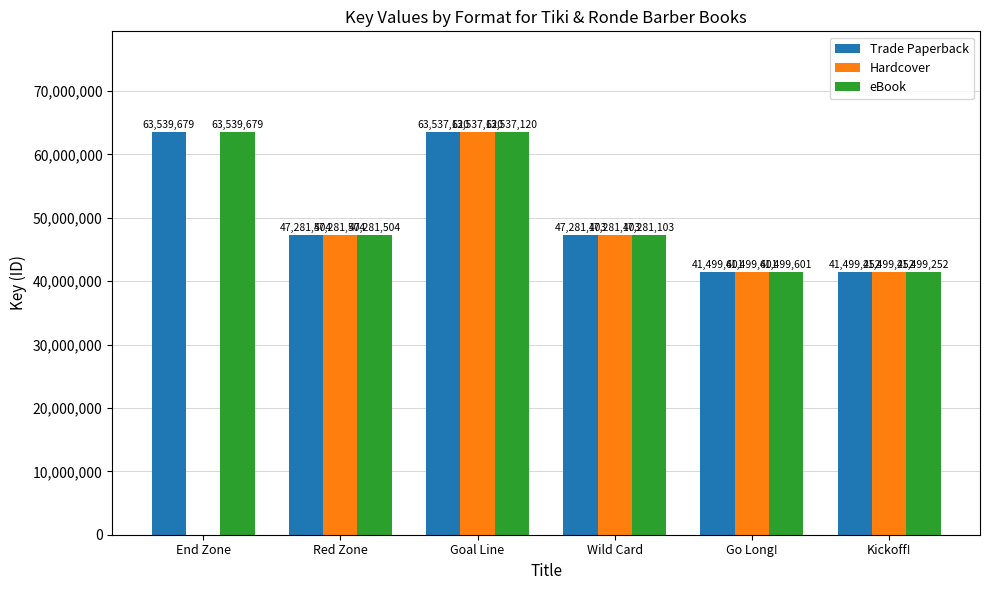

What is the difference between the Trade Paperback values at Kickoff! and Red Zone?

5782252